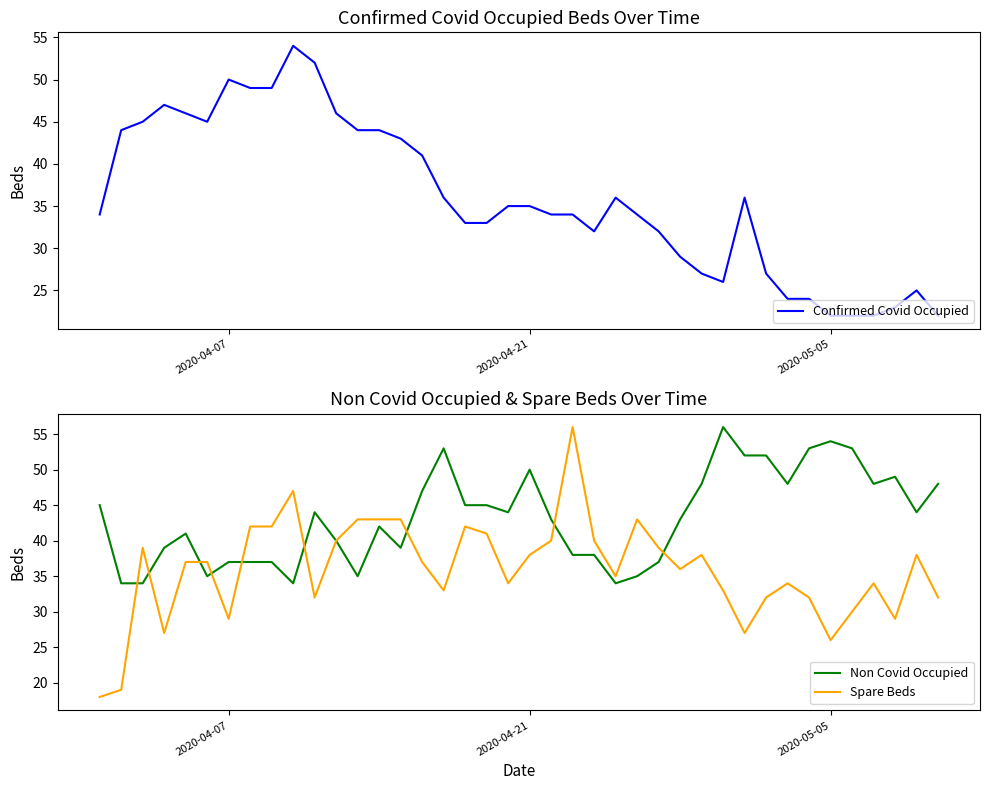

What is the lowest value of the Spare Beds series?

18